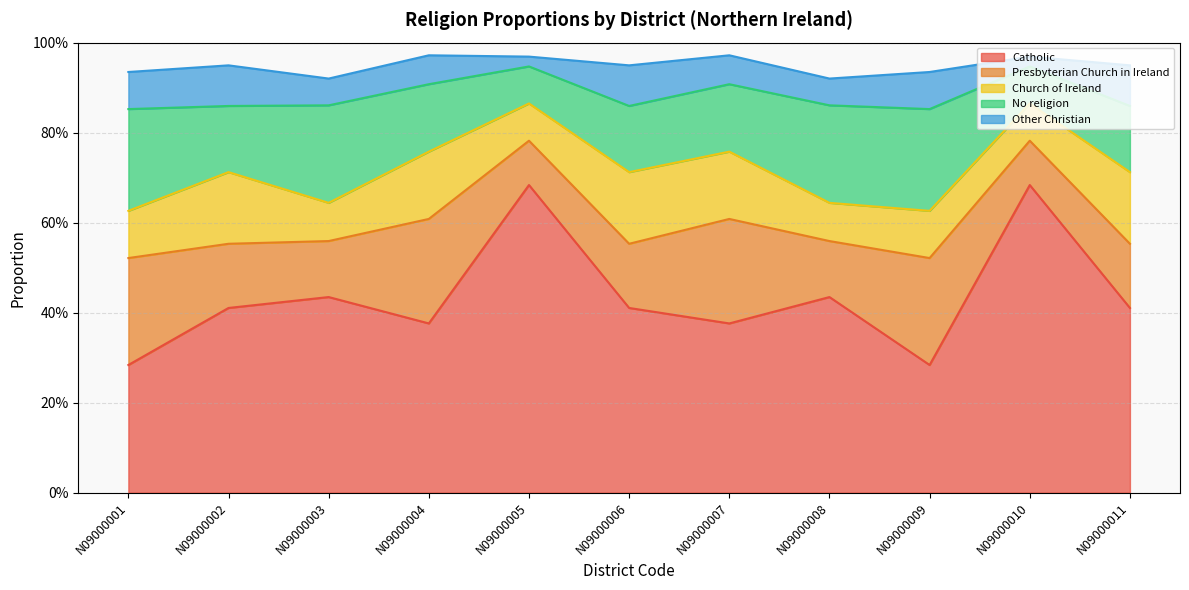

What are all the series names shown in the legend?

Catholic, Presbyterian Church in Ireland, Church of Ireland, No religion, Other Christian